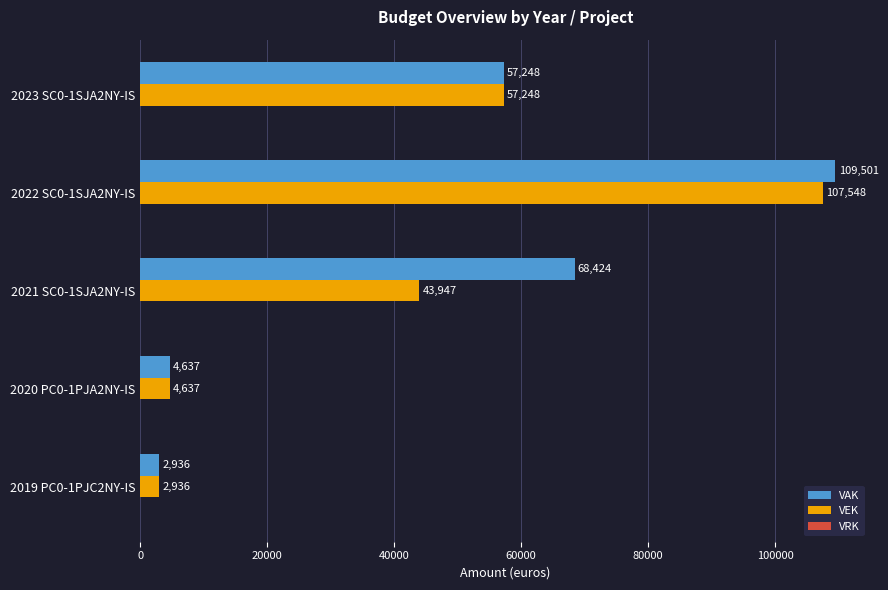

List the labels in order of VEK value, largest first.

2022 SC0-1SJA2NY-IS, 2023 SC0-1SJA2NY-IS, 2021 SC0-1SJA2NY-IS, 2020 PC0-1PJA2NY-IS, 2019 PC0-1PJC2NY-IS